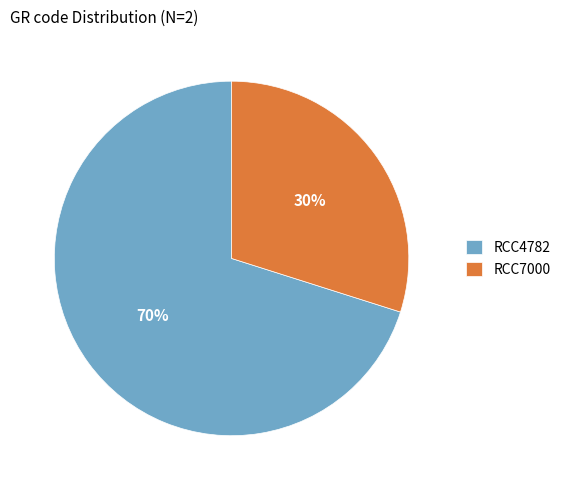

What is the ratio of the value at RCC7000 to the value at RCC4782?

0.4